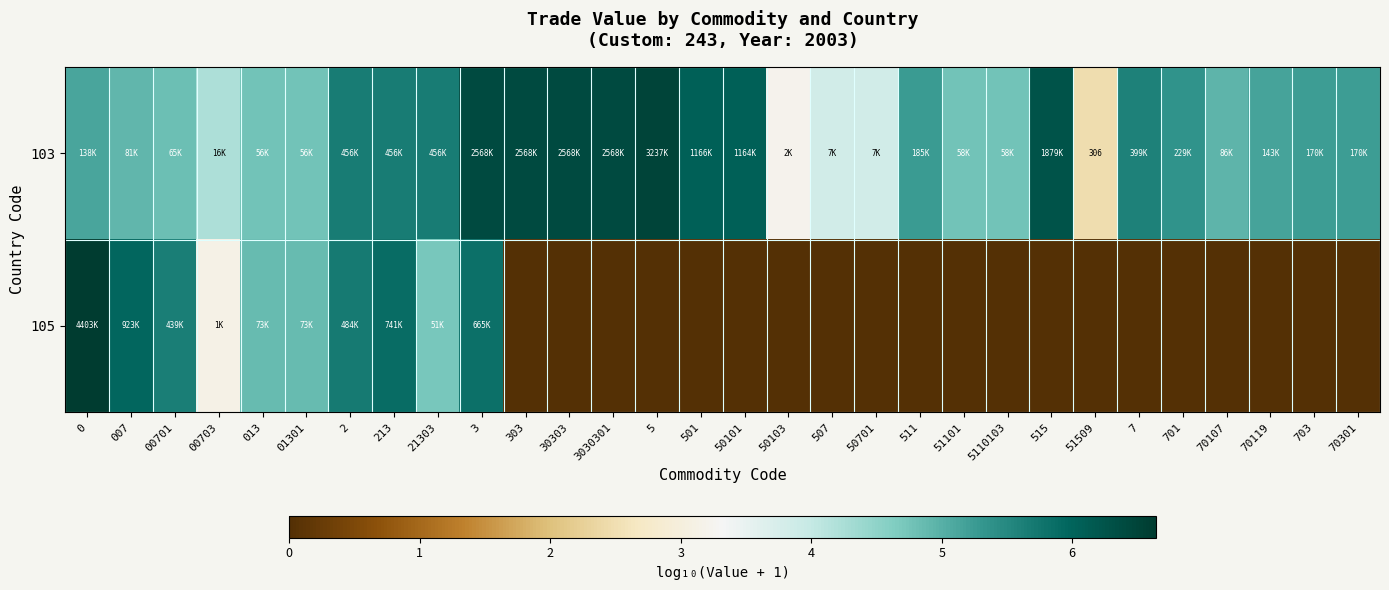

List the labels in order of 105 value, smallest first.

303, 30303, 3030301, 5, 501, 50101, 50103, 507, 50701, 511, 51101, 5110103, 515, 51509, 7, 701, 70107, 70119, 703, 70301, 00703, 21303, 013, 01301, 00701, 2, 3, 213, 007, 0